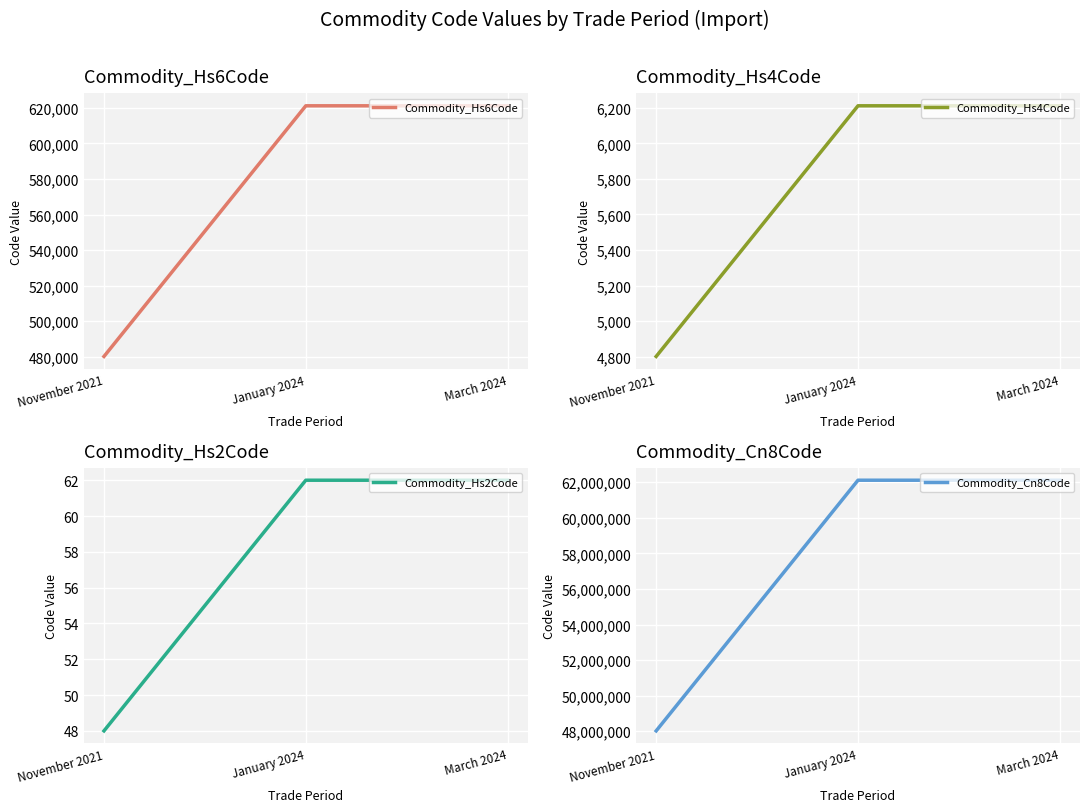

Rank the series by their maximum value, from lowest to highest.

Commodity_Hs2Code, Commodity_Hs4Code, Commodity_Hs6Code, Commodity_Cn8Code